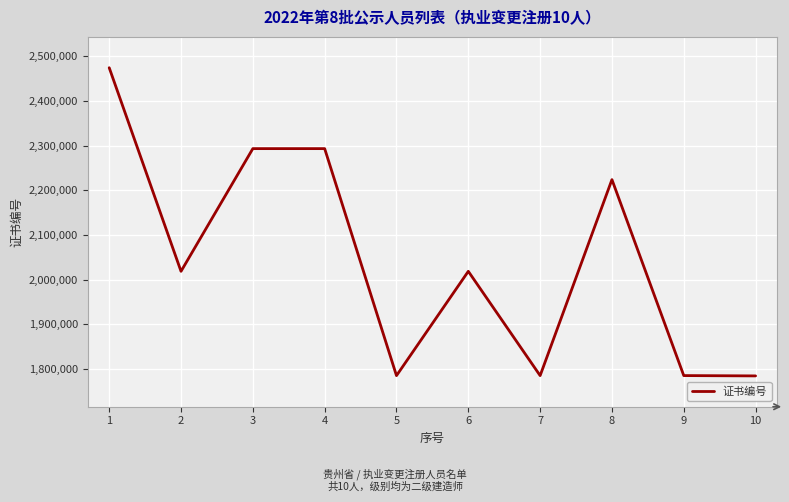

What is the greatest value displayed?

2474268